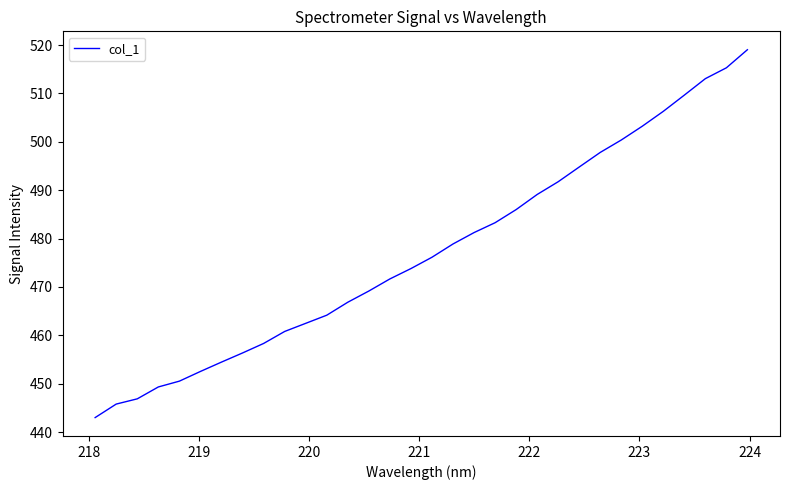

How many lines are shown in the chart?

1